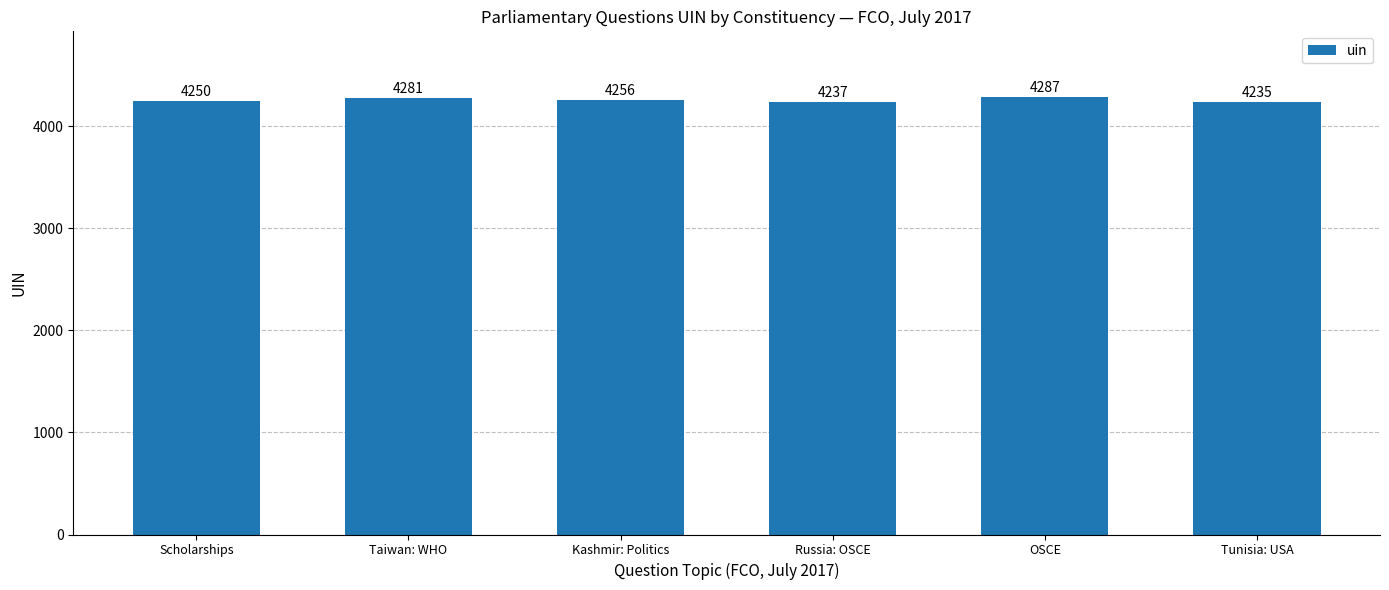

Approximately how many times larger is the value at Scholarships compared to Kashmir: Politics?

1.0